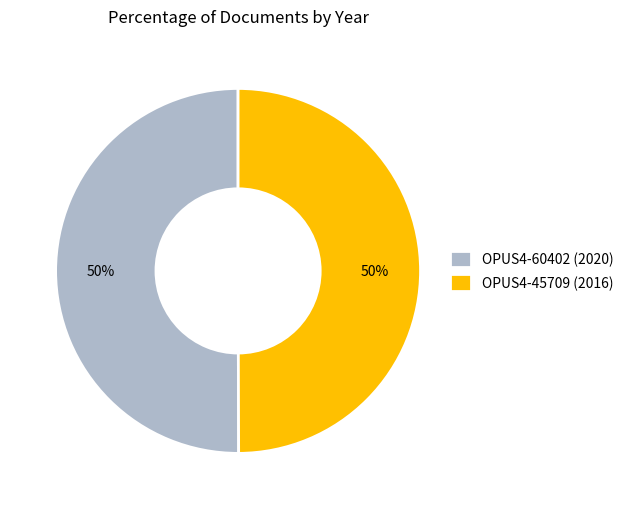

Is the sum of OPUS4-45709 (2016) and OPUS4-60402 (2020) greater than half?

Yes